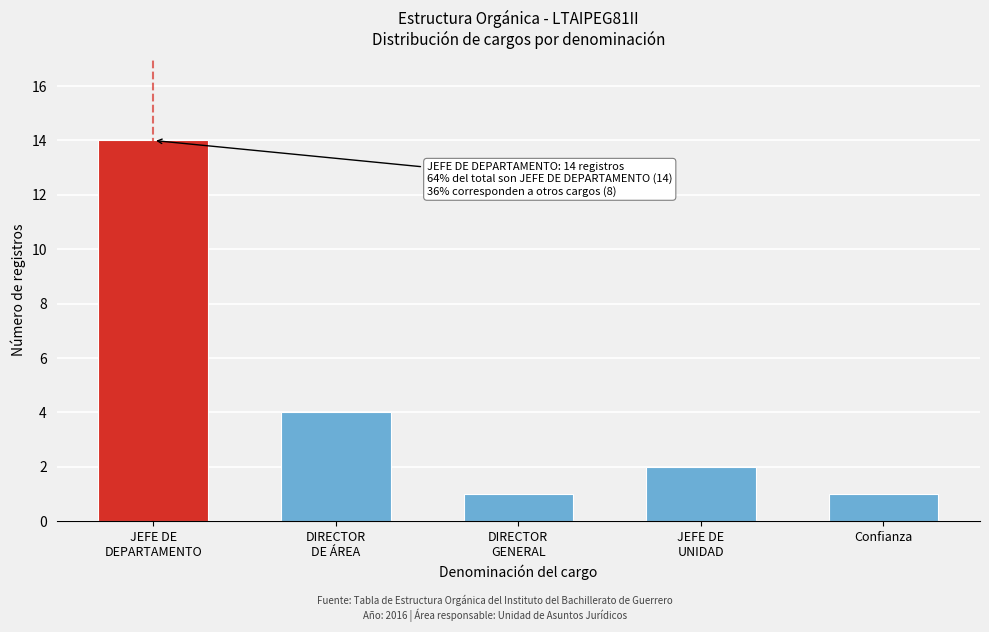

Reading left to right, list all the values displayed in this chart.

14	4	1	2	1